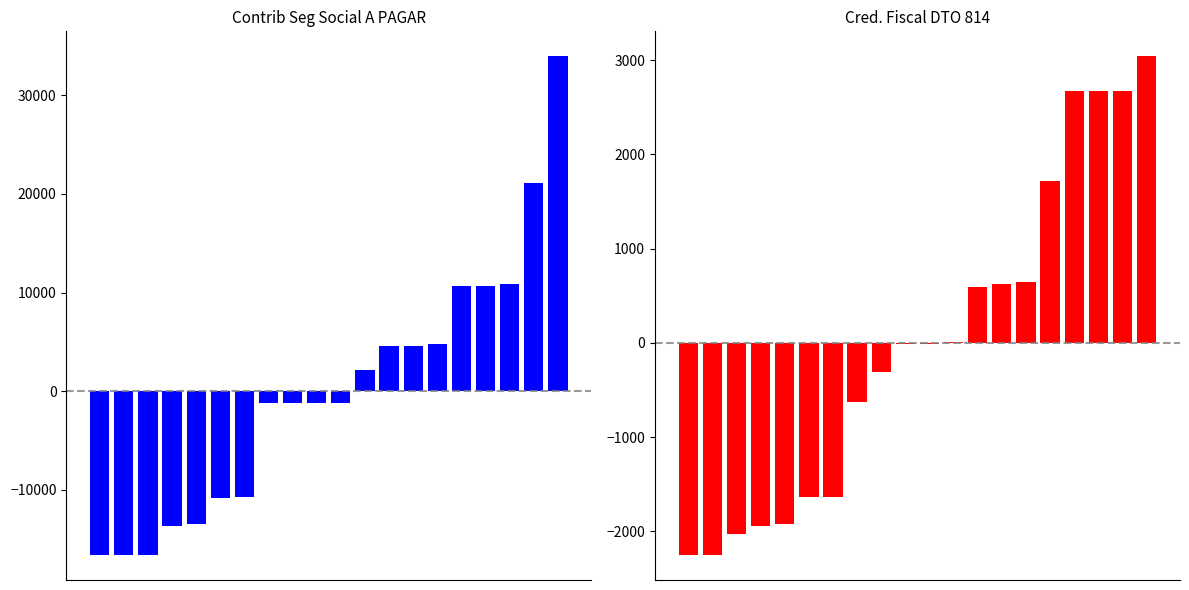

Reading left to right, transcribe all the data shown in this chart.

Contrib Seg Social A PAGAR: -16623.4	-16623.4	-16623.0	-13651.1	-13445.8	-10799.4	-10726.8	-1232.6	-1232.6	-1232.6	-1232.6	2115.4	4606.2	4606.2	4807.8	10661.3	10665.6	10886.3	21111.9	33962.3
Cred. Fiscal DTO 814: -2251.0	-2251.0	-2031.0	-1938.1	-1916.5	-1638.0	-1630.3	-630.9	-310.6	-16.3	-16.3	4.9	589.0	621.5	644.7	1721.1	2669.1	2669.1	2669.1	3041.7